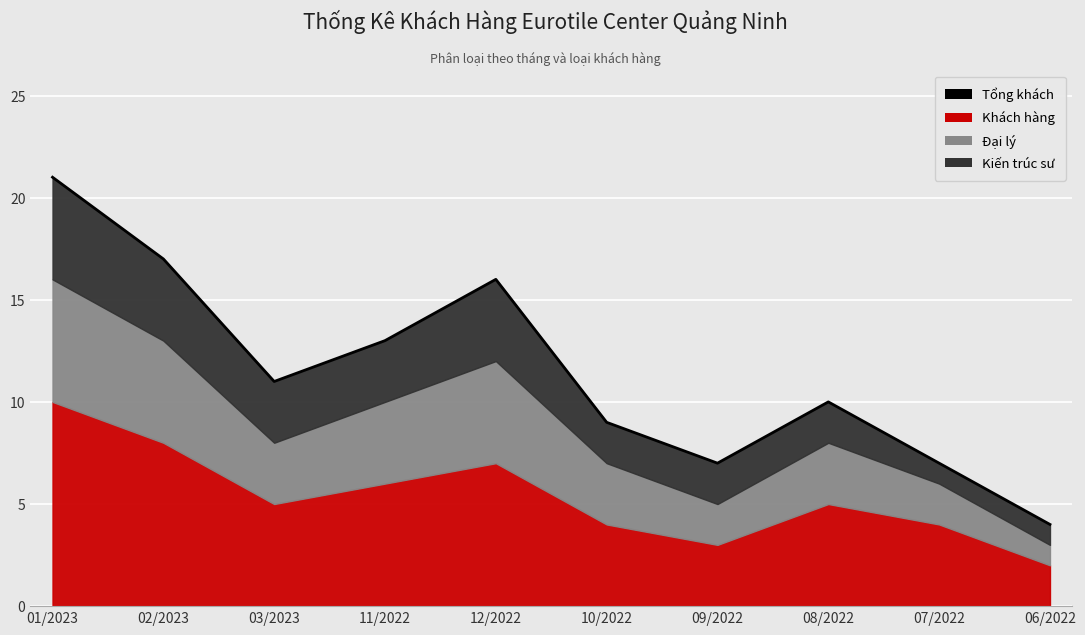

What is the change in value from 09/2022 to 06/2022?

-3